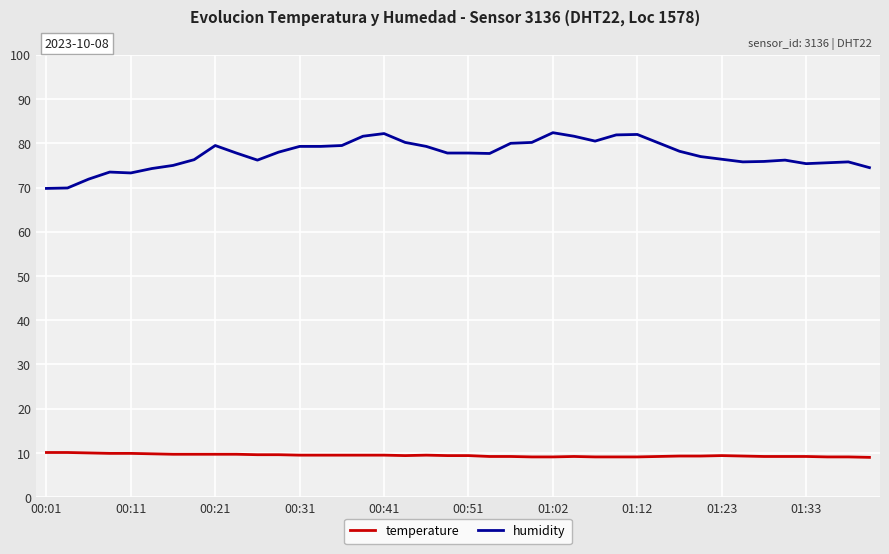

How many lines are shown in the chart?

2